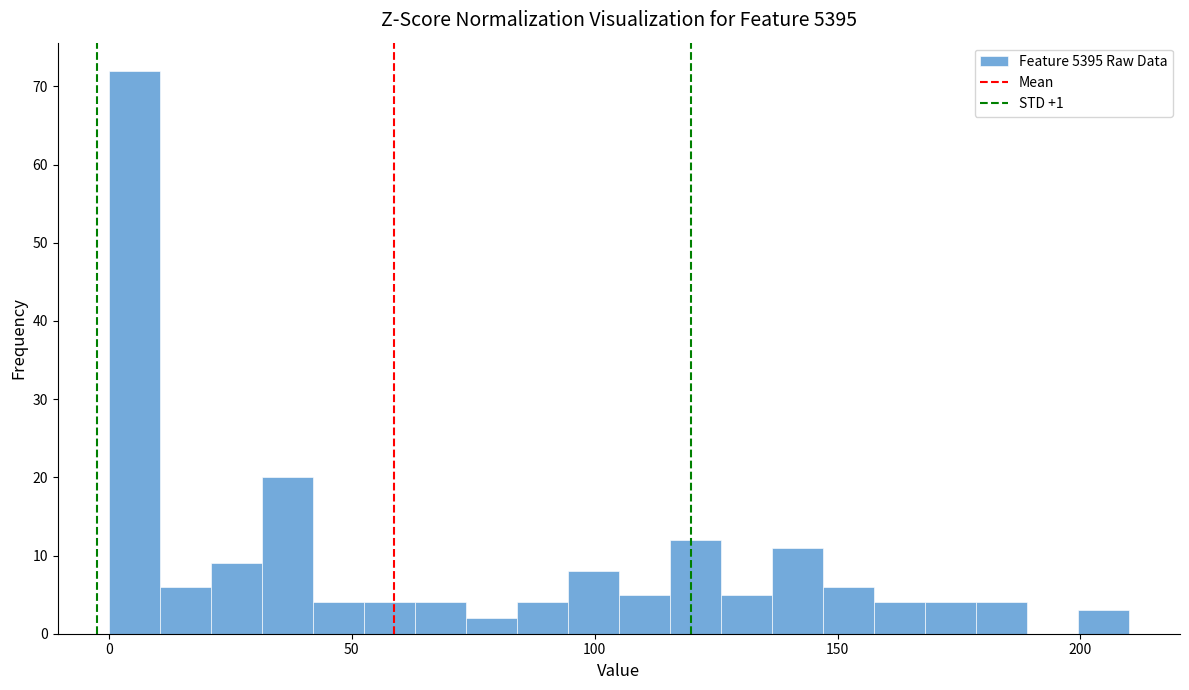

Read against the x-axis, roughly where is the centre of the tallest bar?

5